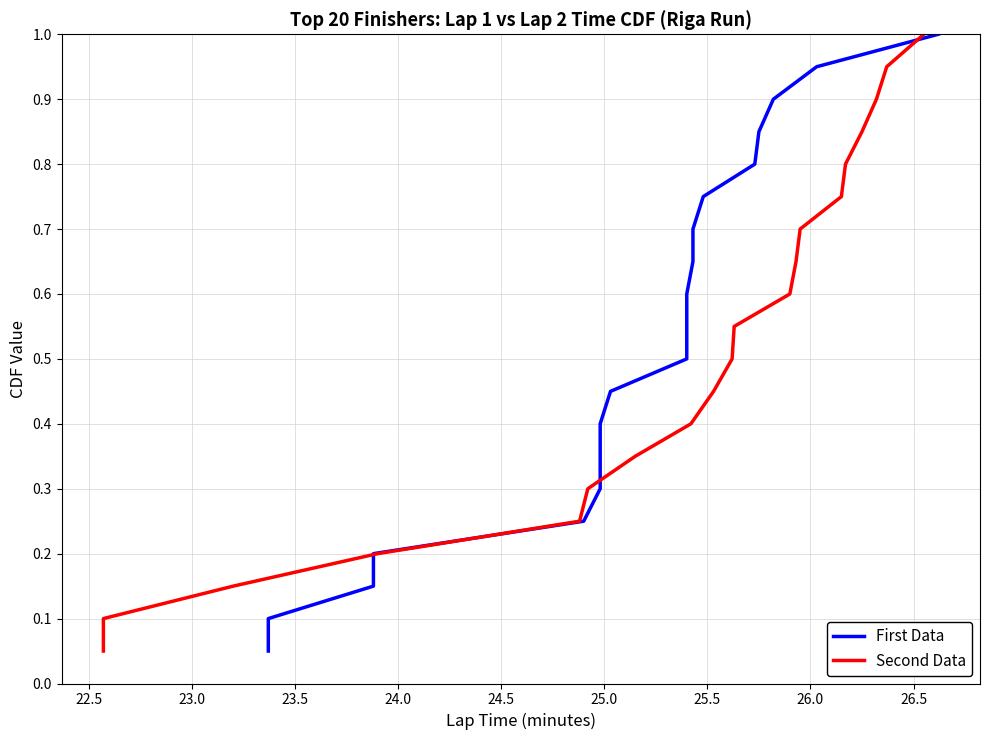

Reading right to left, what are all the values shown in this chart?

First Data: 1.0	0.9	0.9	0.8	0.8	0.8	0.7	0.7	0.6	0.6	0.5	0.5	0.4	0.3	0.3	0.2	0.2	0.1	0.1	0.1
Second Data: 1.0	0.9	0.9	0.8	0.8	0.8	0.7	0.7	0.6	0.6	0.5	0.5	0.4	0.3	0.3	0.2	0.2	0.1	0.1	0.1